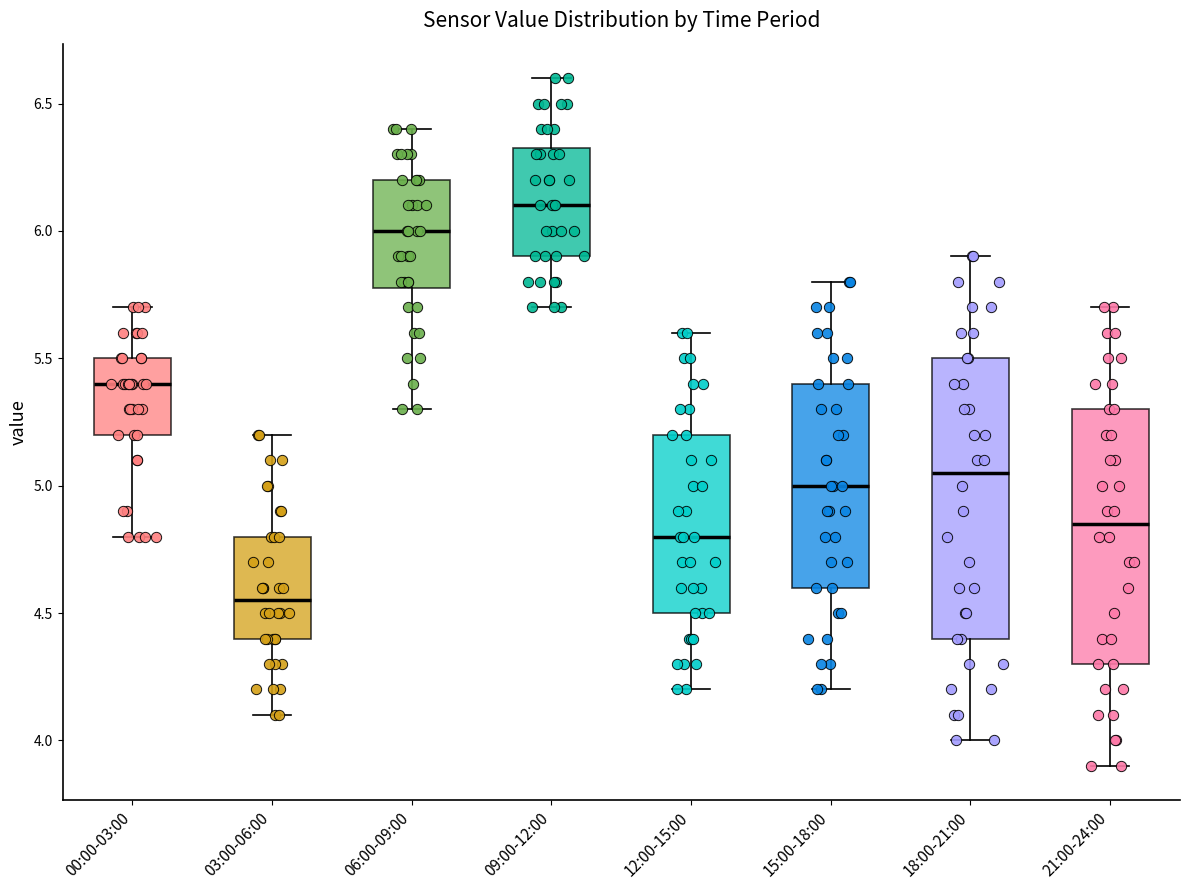

Reading left to right, read every box against the y-axis: the position of its median line, the range the box covers, and the ends of its whiskers. The values are not printed on the chart, so give them approximately, as read against the axis.

00:00-03:00: median 5.40, box 5.20 to 5.50, whiskers 4.80 to 5.70
03:00-06:00: median 4.55, box 4.40 to 4.80, whiskers 4.10 to 5.20
06:00-09:00: median 6.00, box 5.80 to 6.20, whiskers 5.30 to 6.40
09:00-12:00: median 6.10, box 5.90 to 6.35, whiskers 5.70 to 6.60
12:00-15:00: median 4.80, box 4.50 to 5.20, whiskers 4.20 to 5.60
15:00-18:00: median 5.00, box 4.60 to 5.40, whiskers 4.20 to 5.80
18:00-21:00: median 5.05, box 4.40 to 5.50, whiskers 4.00 to 5.90
21:00-24:00: median 4.85, box 4.30 to 5.30, whiskers 3.90 to 5.70